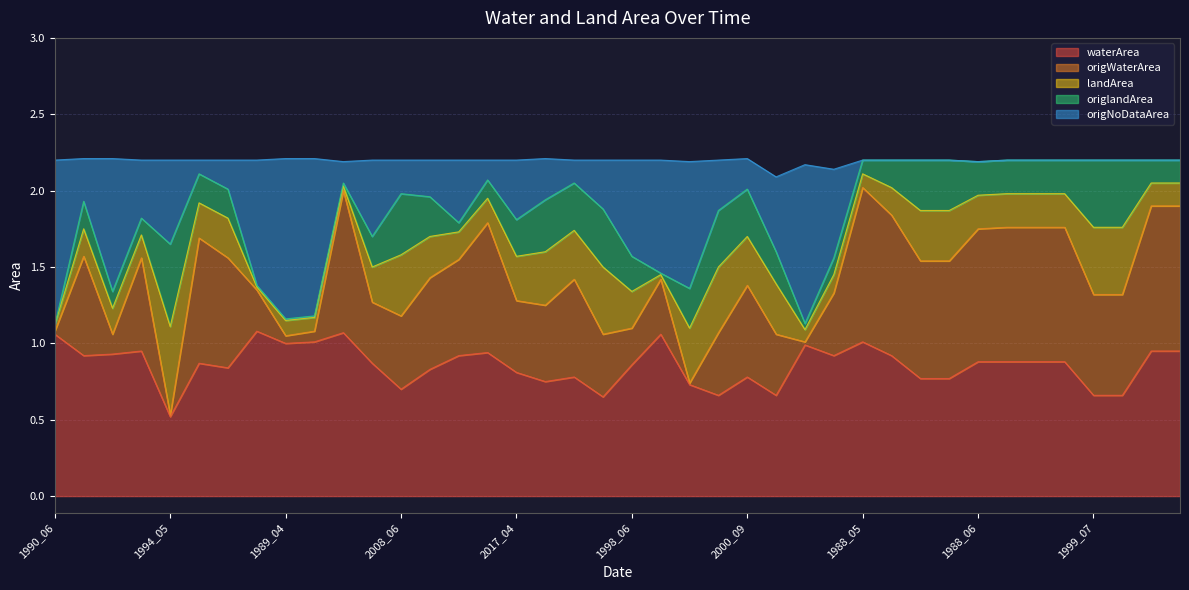

What is the sum of the waterArea values at 2011_06 and 2000_09?

1.6